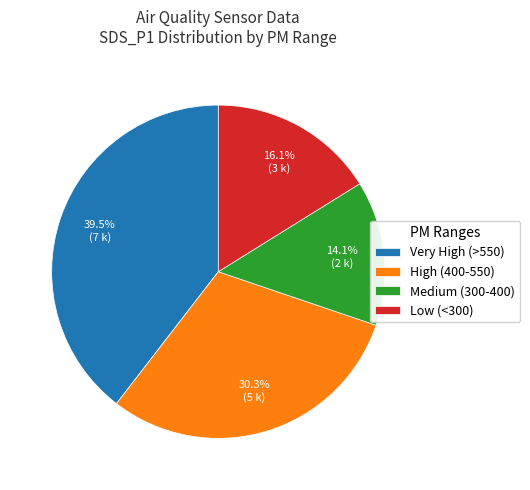

Which slice is the smallest?

Medium (300-400)